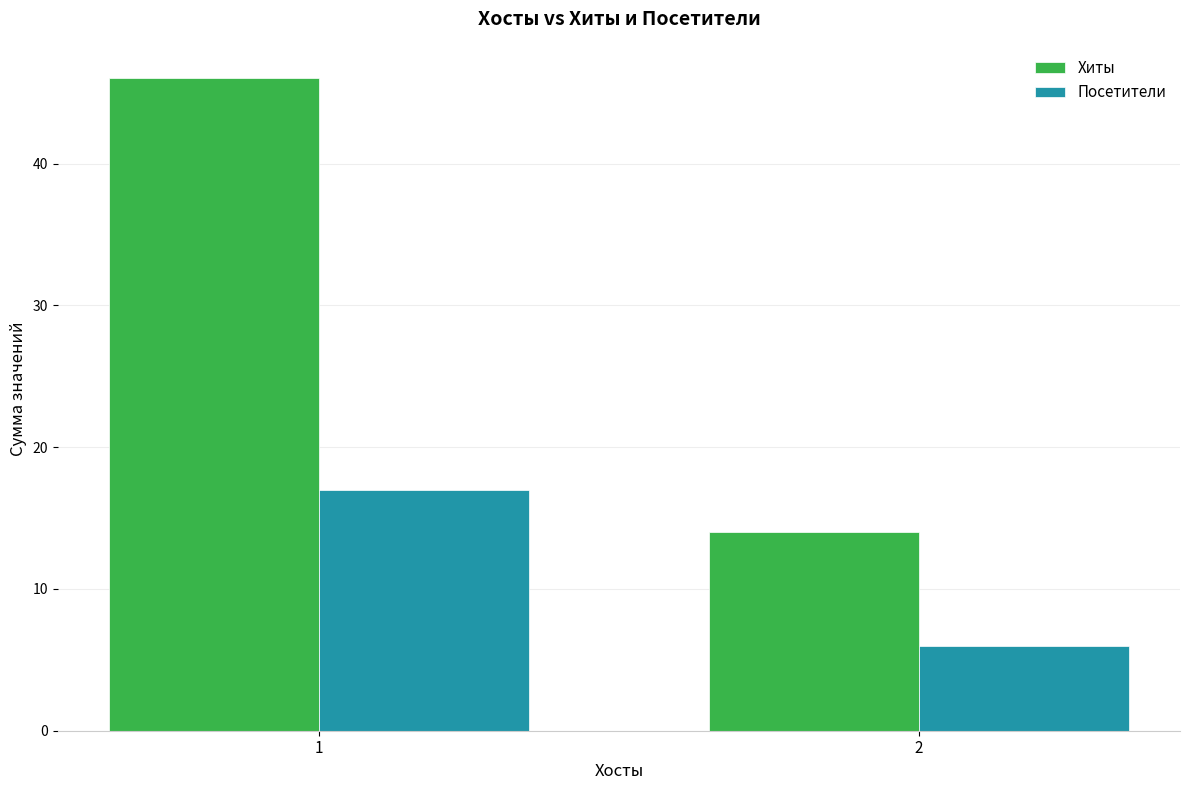

At which category is the sum across all series the highest?

1